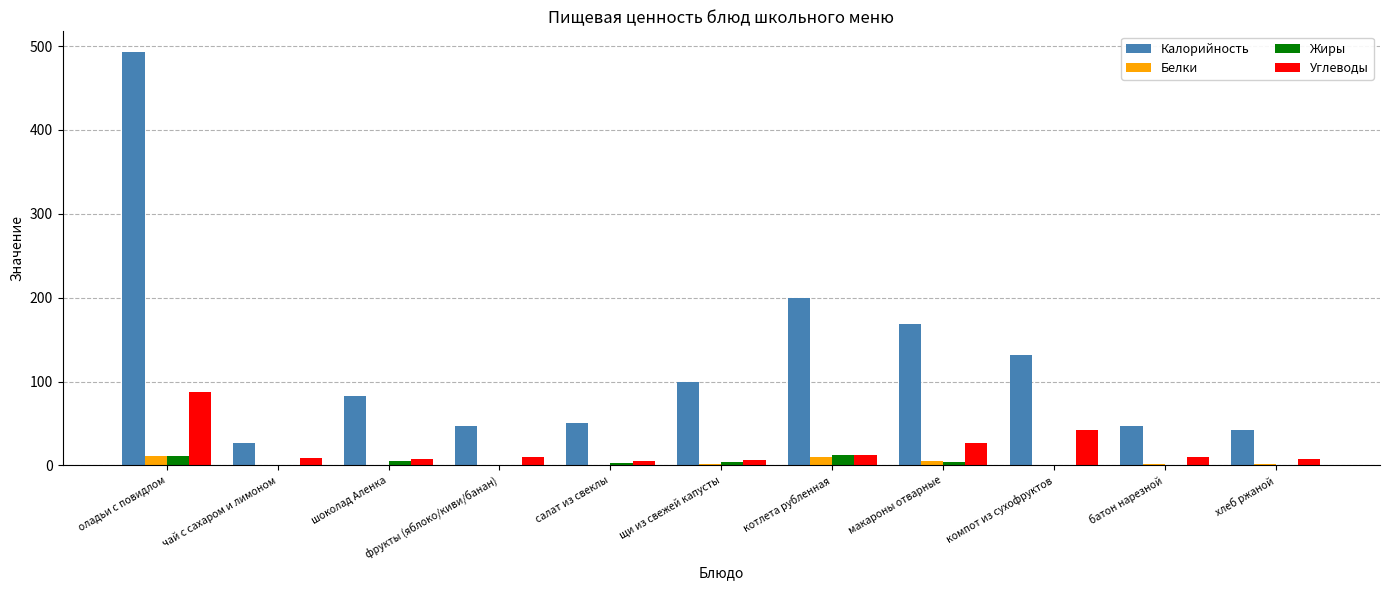

Does the chart contain stacked bars?

No